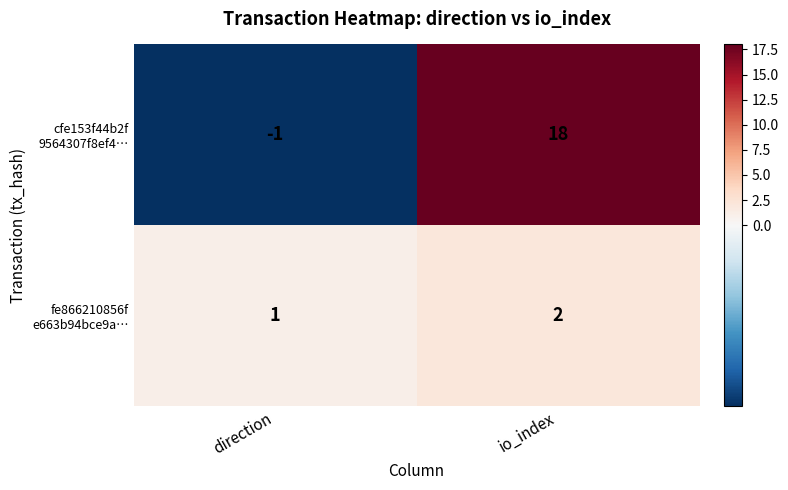

How many categories are shown in the chart?

2